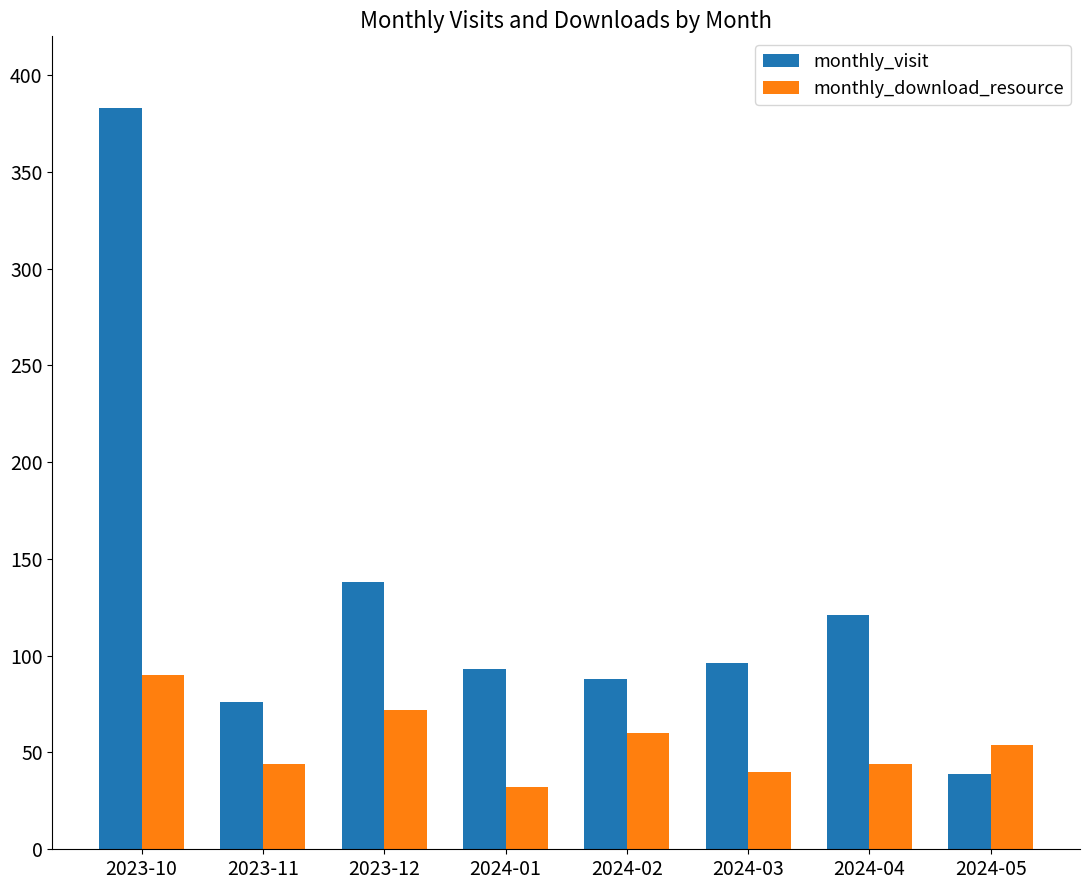

Which series has the widest spread of values?

monthly_visit